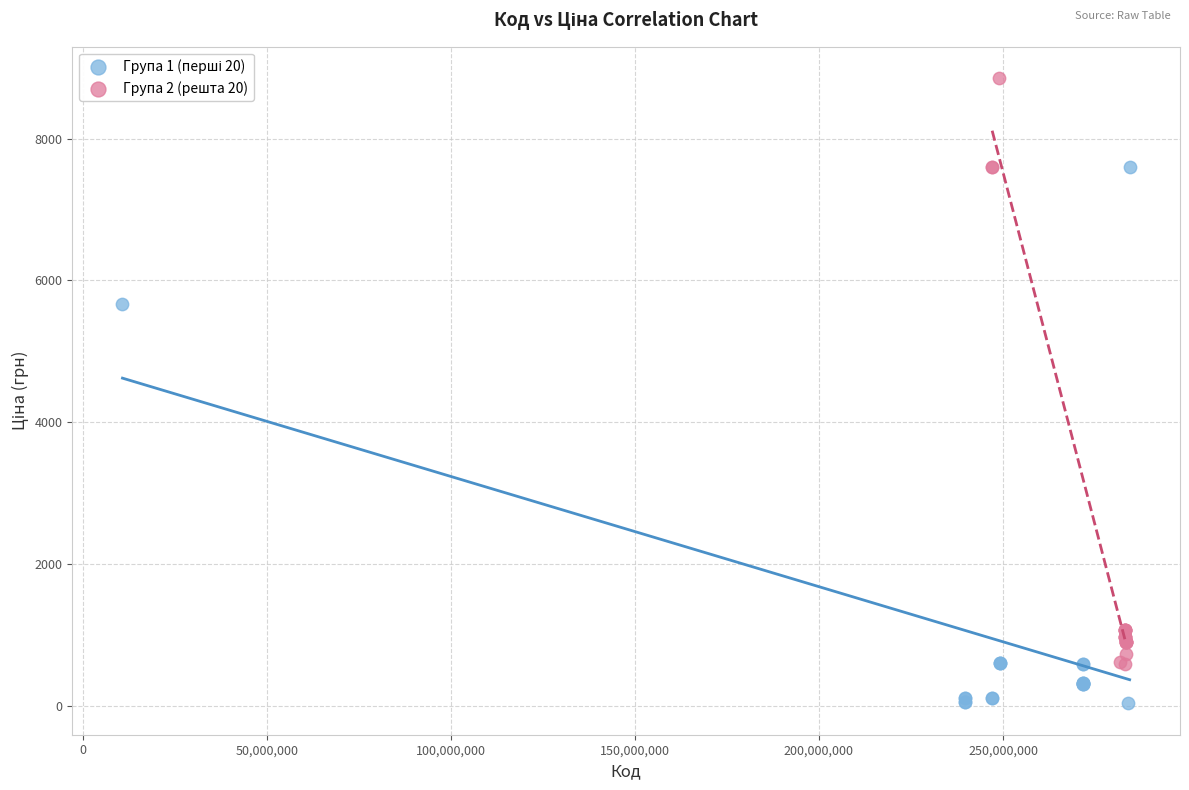

Which series reaches the maximum Y coordinate?

Група 2 (решта 20)